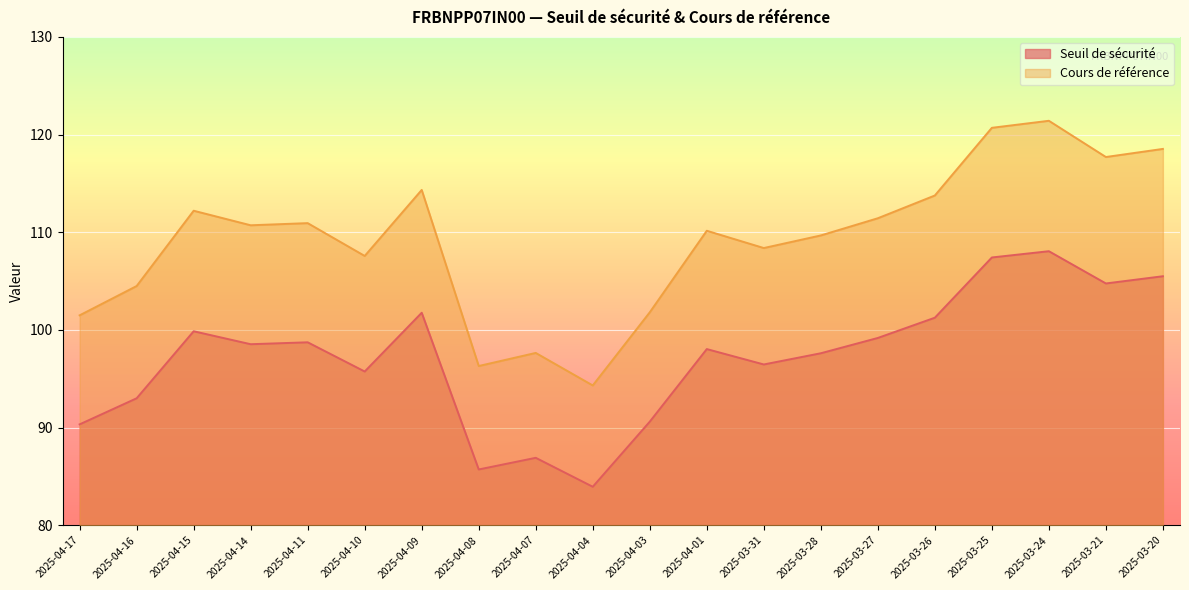

True or false: Cours de référence and Seuil de sécurité intersect in this chart.

False